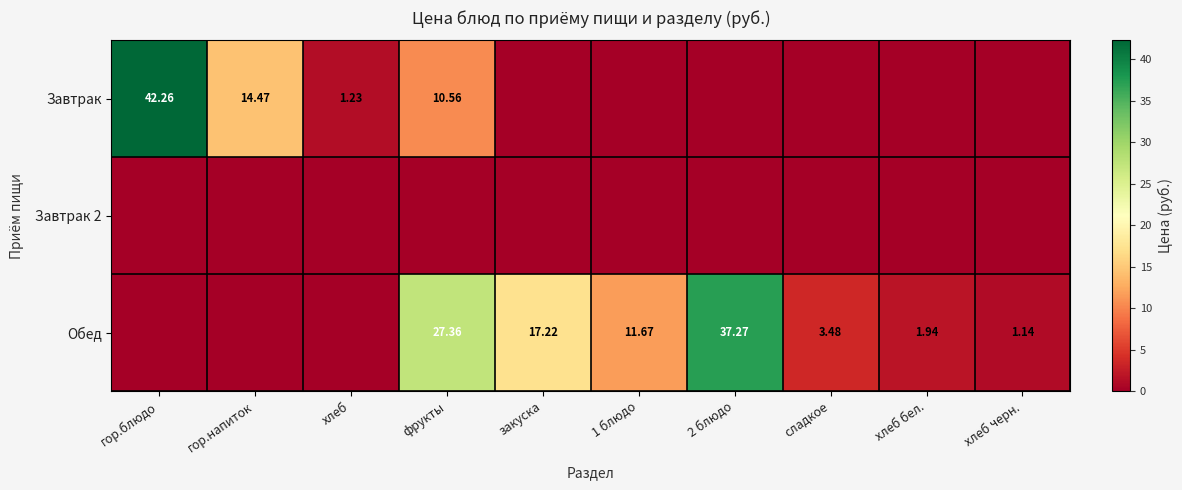

At how many categories does at least one series exceed 34?

2